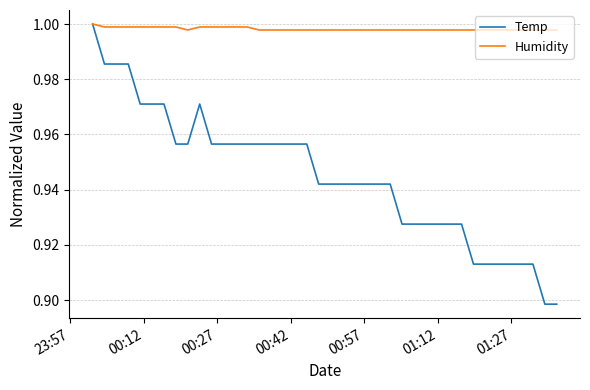

Which series has the largest range (max minus min)?

Temp